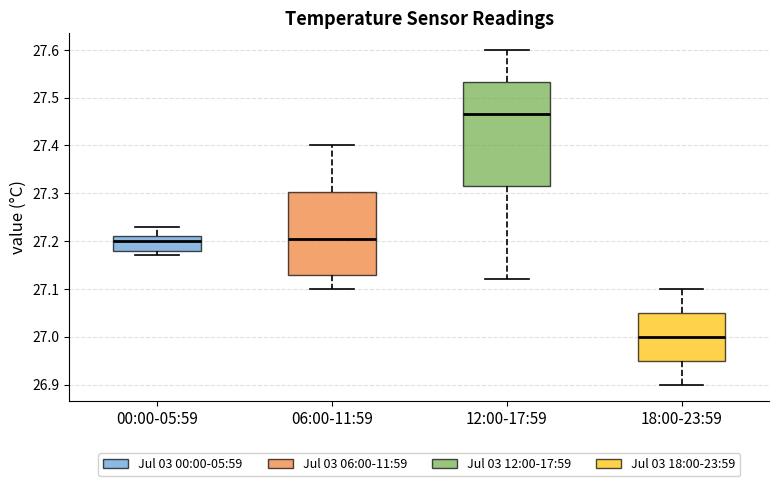

Which box's median line is the highest?

12:00-17:59